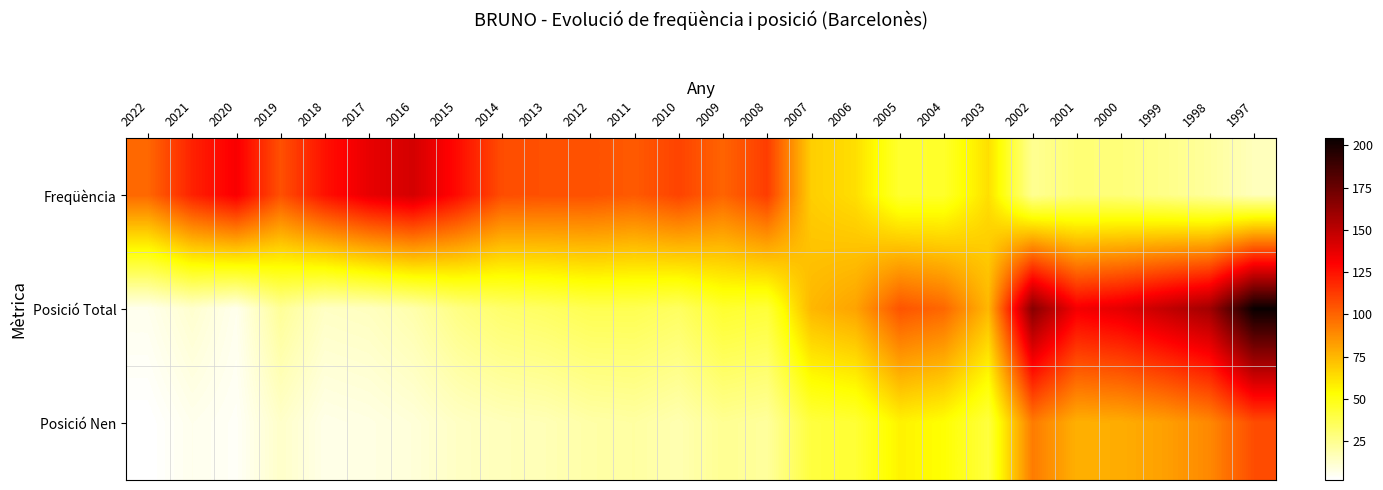

Reading left to right, list all the values displayed in this chart.

Freqüència: 2022=99	2021=120	2020=132	2019=106	2018=125	2017=137	2016=143	2015=127	2014=107	2013=106	2012=106	2011=103	2010=110	2009=100	2008=112	2007=68	2006=63	2005=44	2004=45	2003=63	2002=24	2001=30	2000=29	1999=26	1998=22	1997=16
Posició Total: 2022=6	2021=12	2020=6	2019=23	2018=14	2017=15	2016=19	2015=27	2014=32	2013=34	2012=37	2011=37	2010=34	2009=44	2008=42	2007=75	2006=81	2005=105	2004=99	2003=75	2002=166	2001=133	2000=138	1999=148	1998=158	1997=204
Posició Nen: 2022=2	2021=6	2020=4	2019=13	2018=7	2017=8	2016=10	2015=14	2014=16	2013=17	2012=20	2011=21	2010=18	2009=24	2008=22	2007=41	2006=43	2005=57	2004=53	2003=41	2002=93	2001=77	2000=78	1999=82	1998=89	1997=107